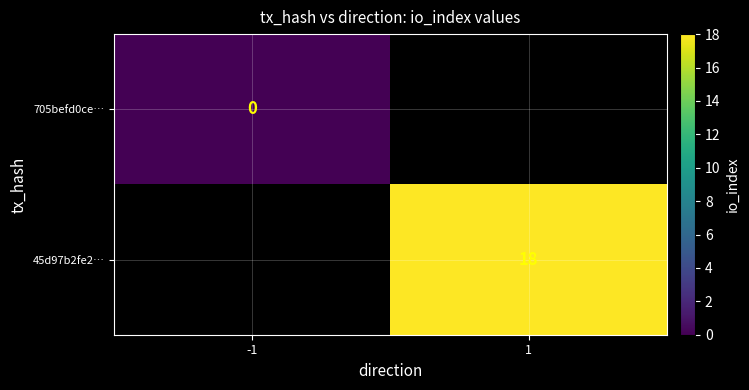

True or false: 45d97b2fe2… has a value of 30 at 1.

False